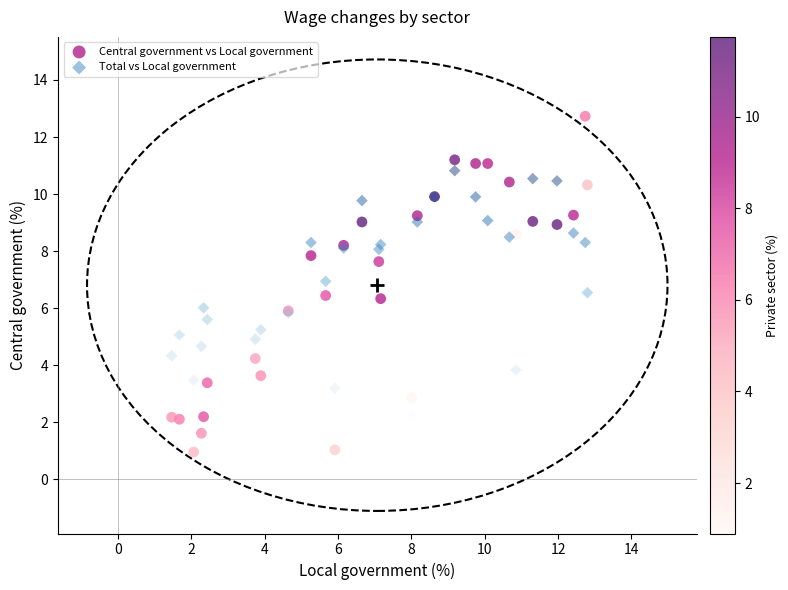

What are all the series names shown in the legend?

Central government vs Local government, Total vs Local government